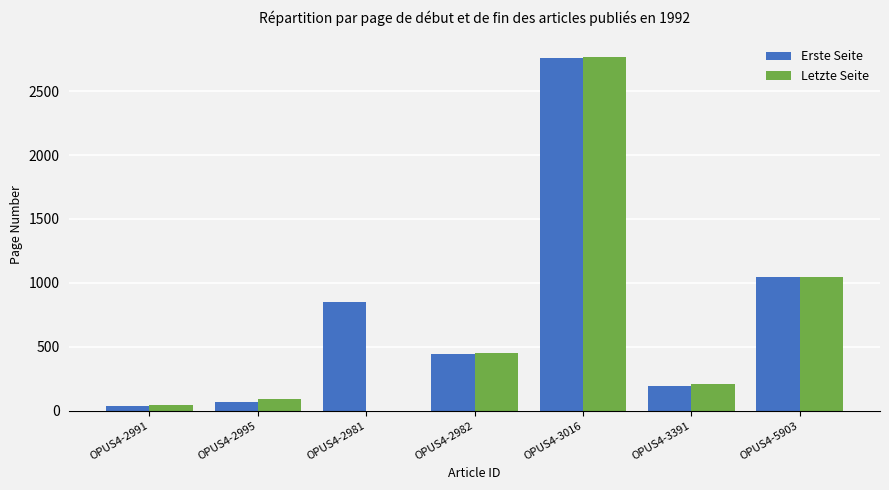

Read the Erste Seite value at OPUS4-3016.

2763